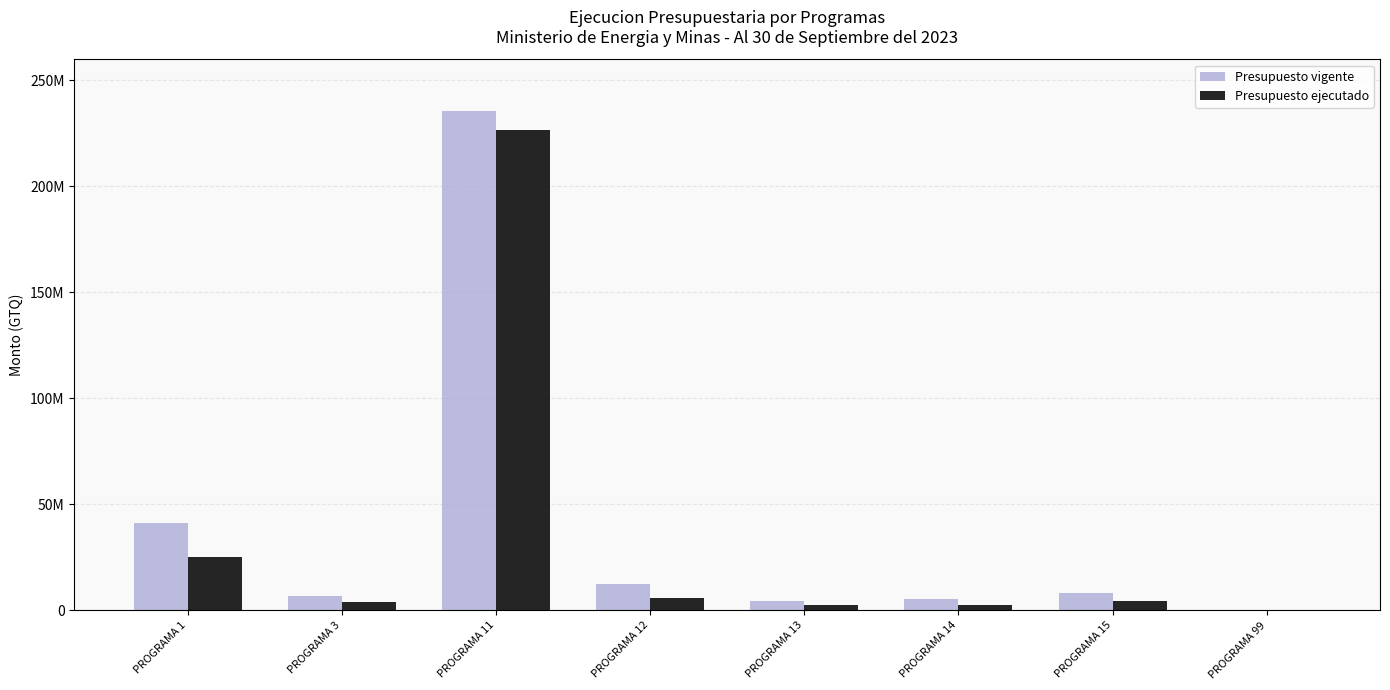

Rank the series at PROGRAMA 1 from highest to lowest value.

Presupuesto vigente, Presupuesto ejecutado